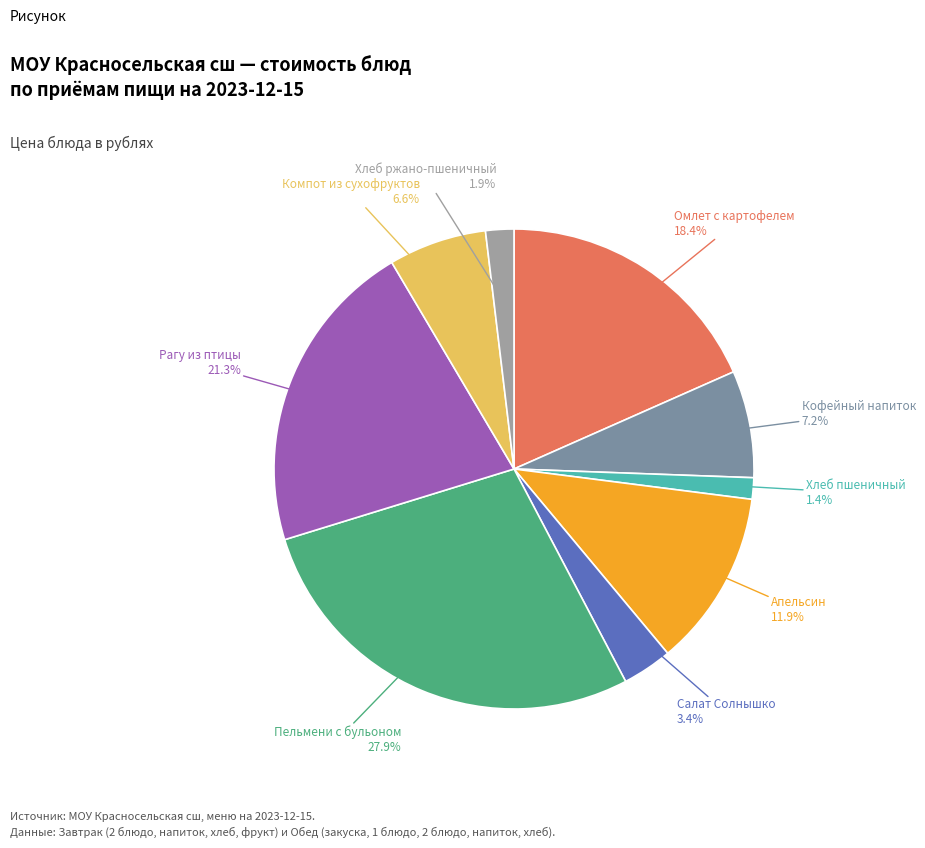

How many segments does this pie chart have?

9